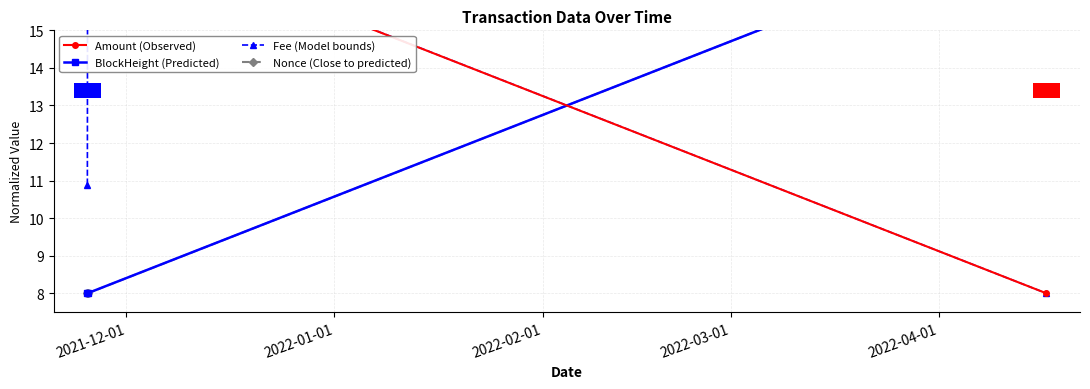

What is the difference between the highest and lowest values at 2021-12-01?

10.0